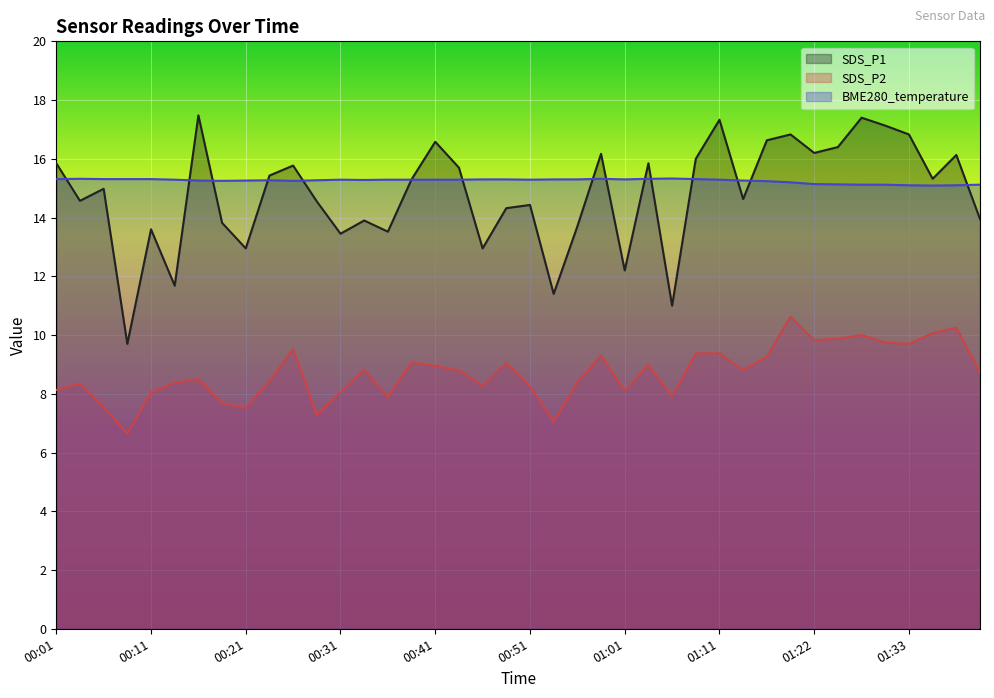

Reading right to left, what are all the values shown in this chart?

SDS_P1: 13.9	16.1	15.3	16.8	17.1	17.4	16.4	16.2	16.8	16.6	14.6	17.3	16.0	11.0	15.8	12.2	16.2	13.7	11.4	14.4	14.3	12.9	15.7	16.6	15.3	13.5	13.9	13.4	14.6	15.8	15.4	12.9	13.8	17.5	11.7	13.6	9.7	15.0	14.6	15.8
SDS_P2: 8.7	10.2	10.1	9.7	9.8	10.0	9.9	9.8	10.6	9.3	8.8	9.4	9.4	7.9	9.0	8.1	9.3	8.4	7.0	8.2	9.1	8.3	8.8	8.9	9.1	7.9	8.8	8.1	7.3	9.5	8.4	7.5	7.7	8.5	8.4	8.1	6.7	7.5	8.3	8.1
BME280_temperature: 15.1	15.1	15.1	15.1	15.1	15.1	15.1	15.1	15.2	15.2	15.3	15.3	15.3	15.3	15.3	15.3	15.3	15.3	15.3	15.3	15.3	15.3	15.3	15.3	15.3	15.3	15.3	15.3	15.3	15.2	15.3	15.3	15.2	15.3	15.3	15.3	15.3	15.3	15.3	15.3